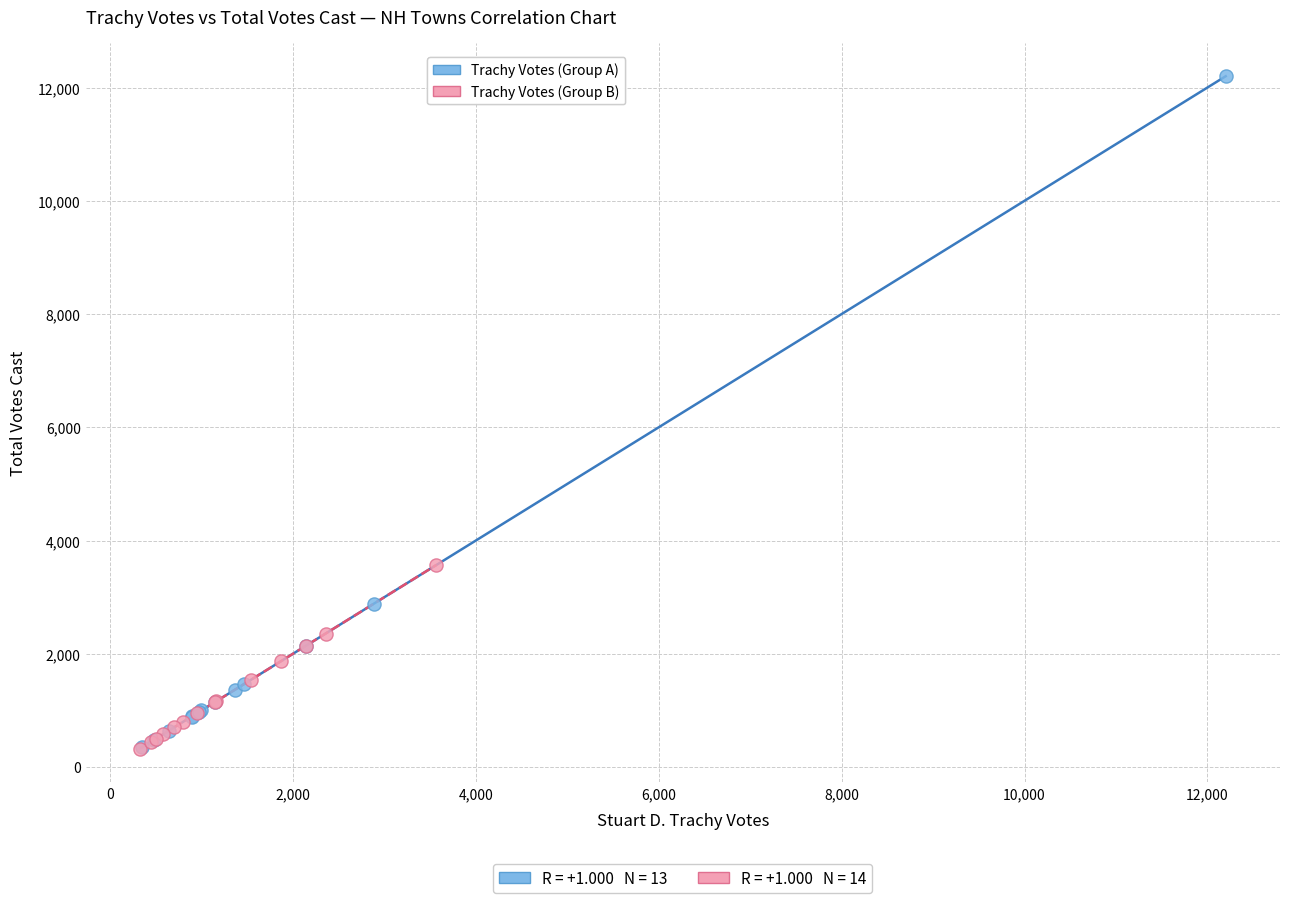

What are all the series names shown in the legend?

Trachy Votes (Group A), Trachy Votes (Group B)